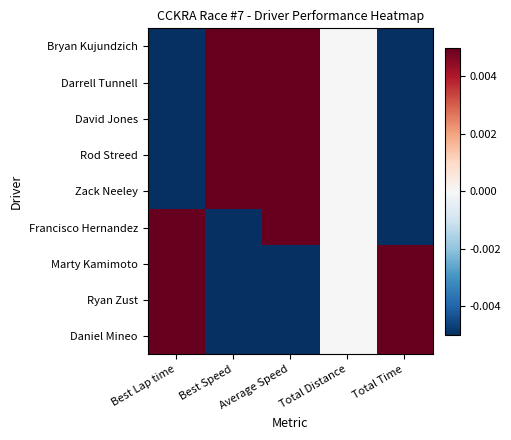

Reading left to right, transcribe all the data shown in this chart.

Bryan Kujundzich: Best Lap time=-0.3	Best Speed=0.3	Average Speed=0.5	Total Distance=0.0	Total Time=-0.5
Darrell Tunnell: Best Lap time=-0.3	Best Speed=0.3	Average Speed=0.5	Total Distance=0.0	Total Time=-0.5
David Jones: Best Lap time=-0.4	Best Speed=0.4	Average Speed=0.3	Total Distance=0.0	Total Time=-0.3
Rod Streed: Best Lap time=-0.1	Best Speed=0.1	Average Speed=0.1	Total Distance=0.0	Total Time=-0.1
Zack Neeley: Best Lap time=-0.2	Best Speed=0.2	Average Speed=0.1	Total Distance=0.0	Total Time=-0.1
Francisco Hernandez: Best Lap time=0.0	Best Speed=-0.0	Average Speed=0.0	Total Distance=0.0	Total Time=-0.0
Marty Kamimoto: Best Lap time=0.4	Best Speed=-0.4	Average Speed=-0.5	Total Distance=0.0	Total Time=0.5
Ryan Zust: Best Lap time=0.4	Best Speed=-0.4	Average Speed=-0.5	Total Distance=0.0	Total Time=0.5
Daniel Mineo: Best Lap time=0.6	Best Speed=-0.6	Average Speed=-0.5	Total Distance=0.0	Total Time=0.5